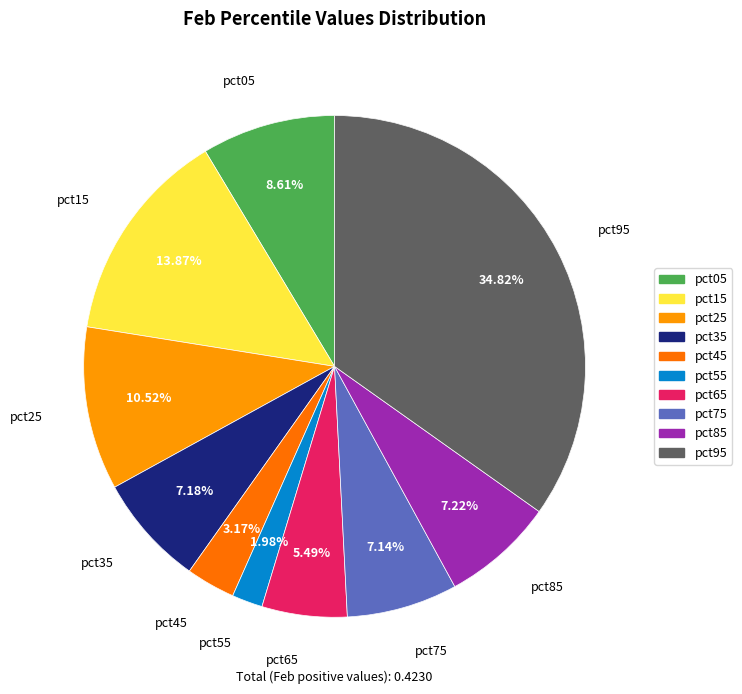

To the nearest percent, what is the difference between the pct55 and pct25 slice percentages?

9%